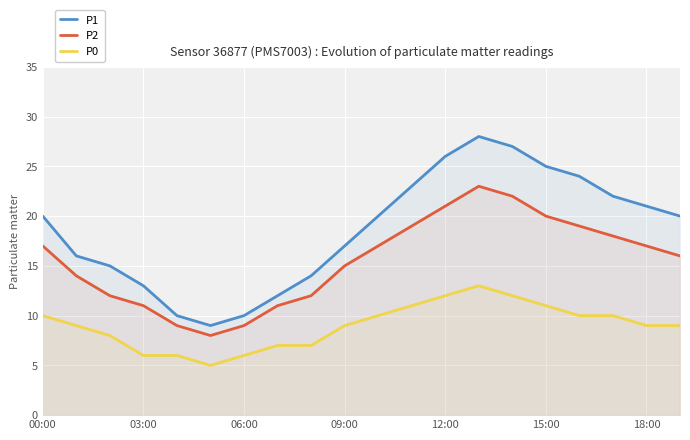

What is the average value of the P2 series?

16